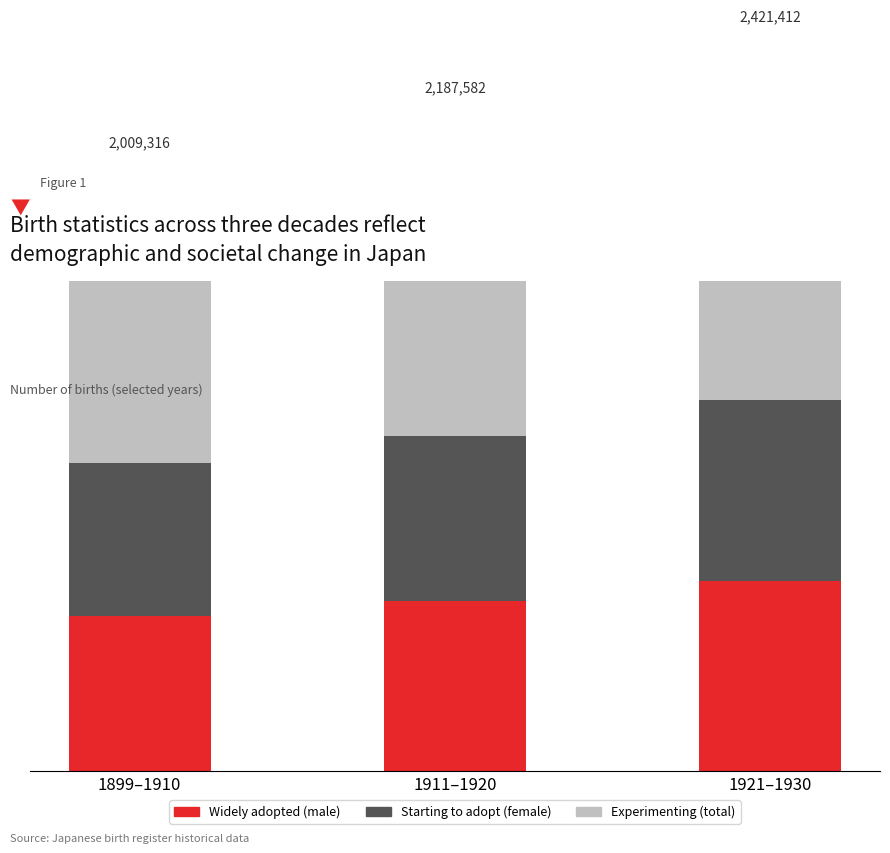

Rank the series by their maximum value, from lowest to highest.

Starting to adopt (female), Widely adopted (male), Experimenting (total)